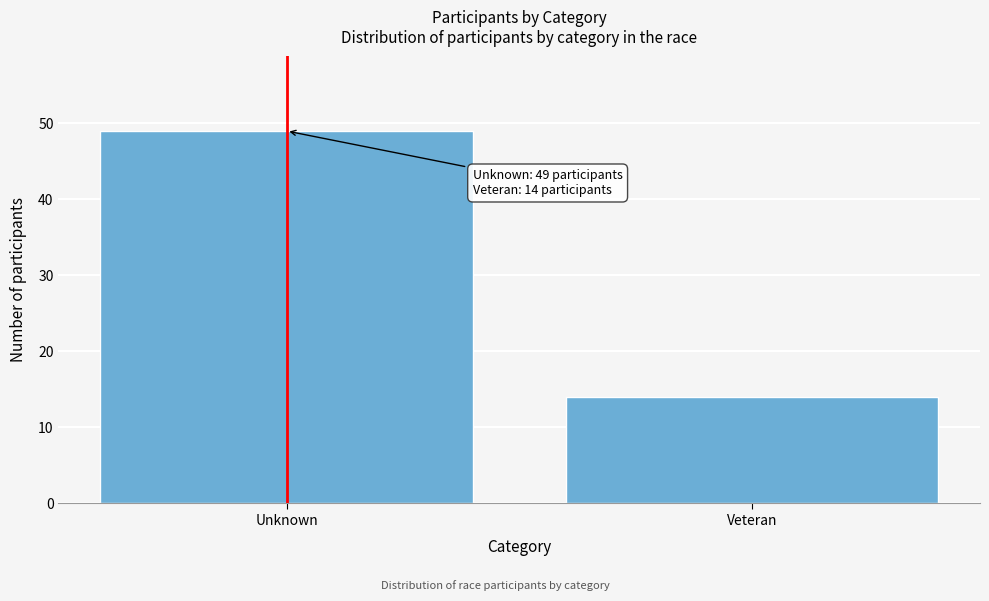

Reading right to left, what are all the values shown in this chart?

Veteran=14	Unknown=49